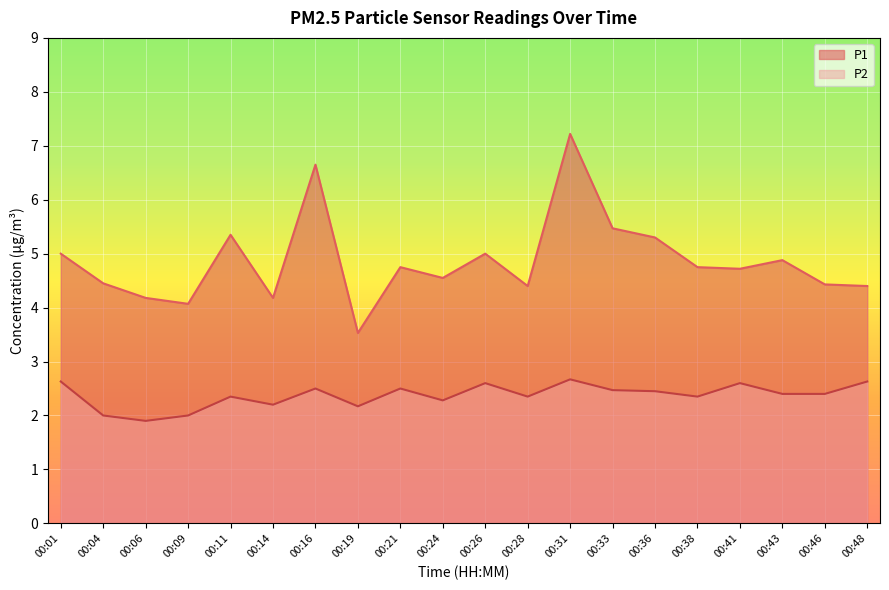

What is the difference between the highest and lowest values at 00:21?

2.2